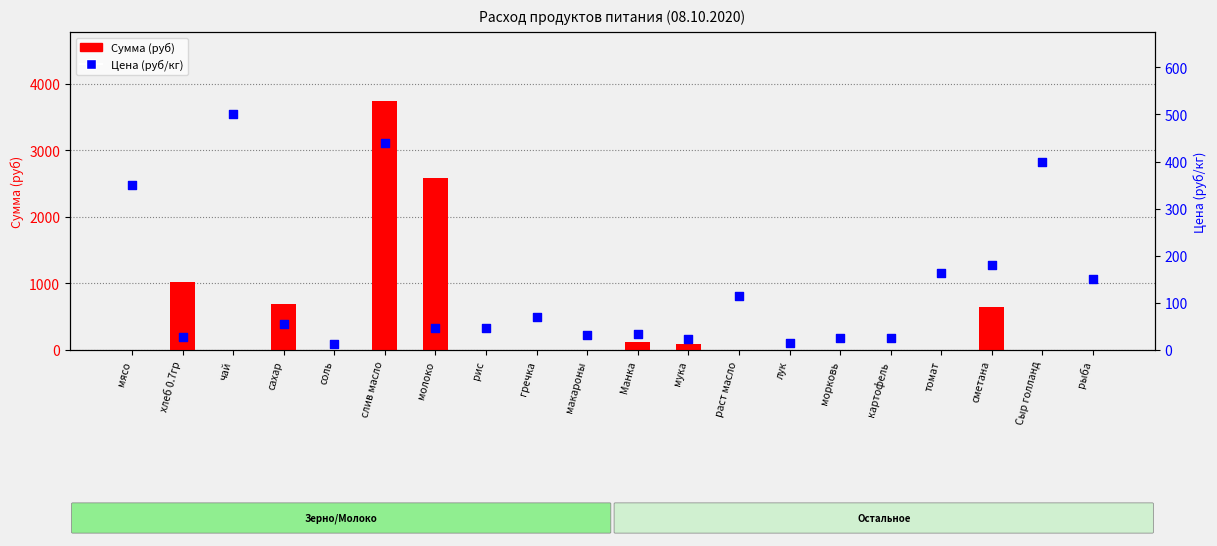

Which series reaches the minimum Y coordinate?

Сумма (руб)